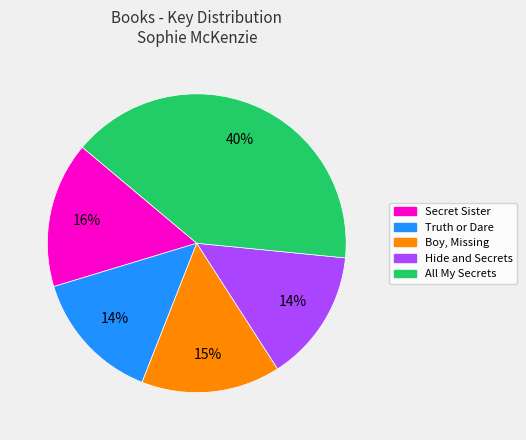

Count the number of slices in the pie.

5